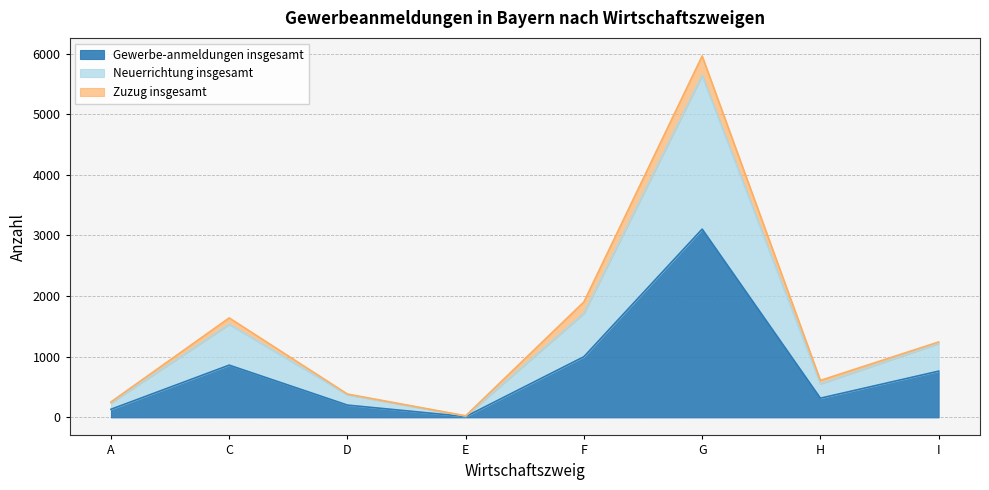

How many data points in Gewerbe-anmeldungen insgesamt are above 762?

3